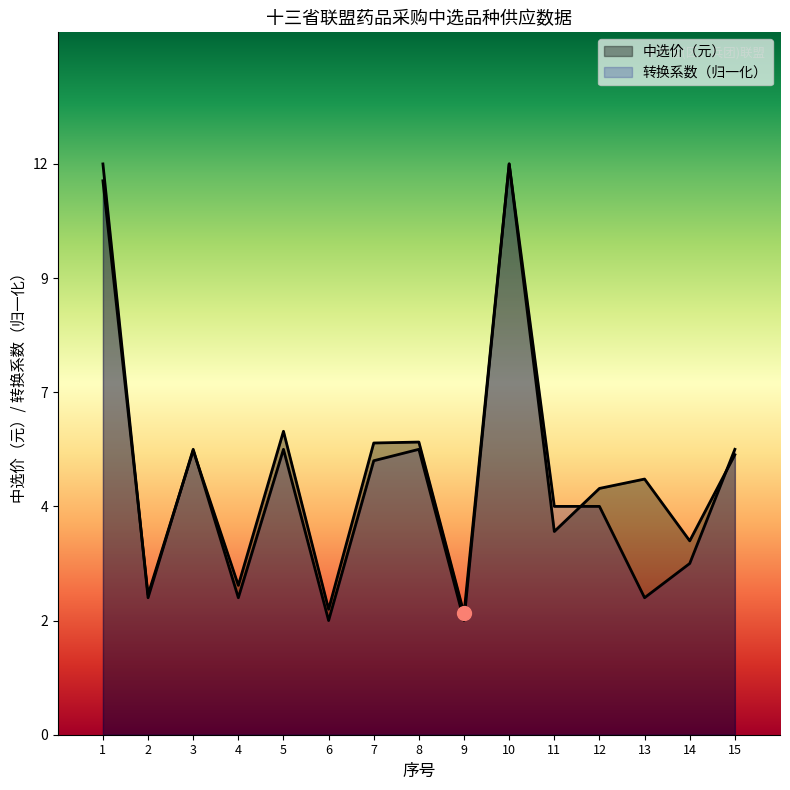

How many distinct data groups are displayed?

2